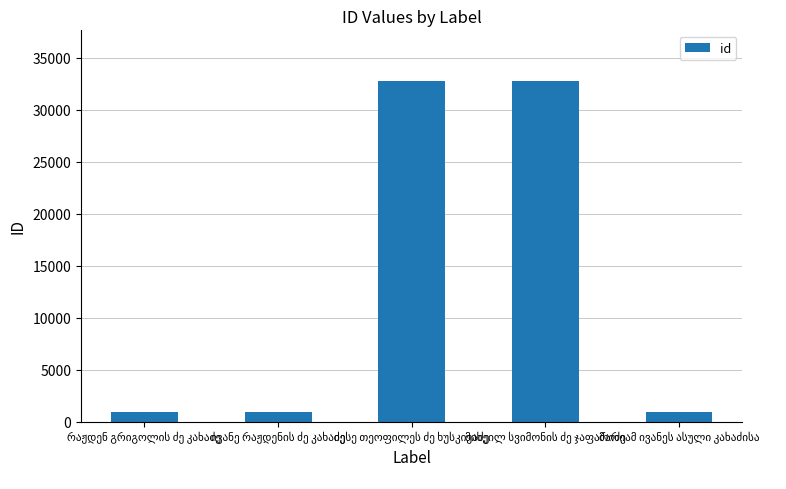

What is the smallest value displayed?

958